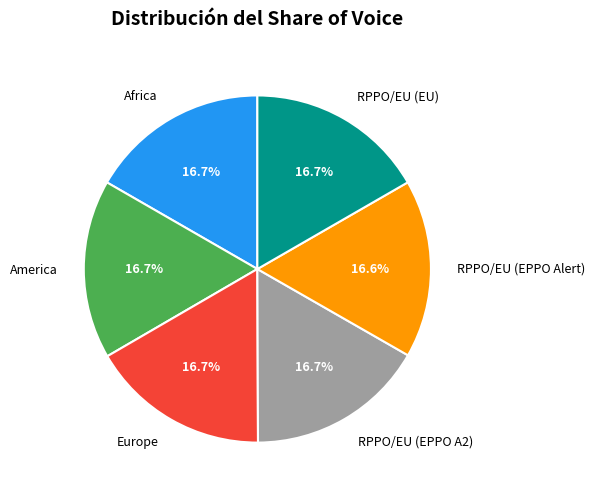

Does RPPO/EU (EU) represent more than half of the total?

No